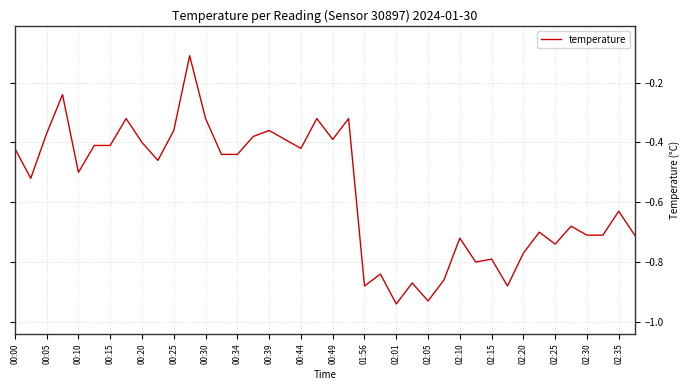

Does the chart display data point markers on the line(s)?

No